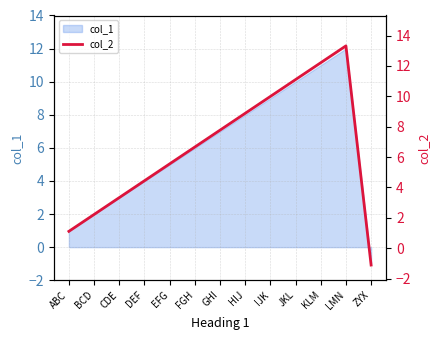

Reading left to right, transcribe all the data shown in this chart.

ABC=1.1	BCD=2.2	CDE=3.3	DEF=4.4	EFG=5.5	FGH=6.7	GHI=7.8	HIJ=8.9	IJK=10.0	JKL=11.1	KLM=12.2	LMN=13.3	ZYX=-1.1